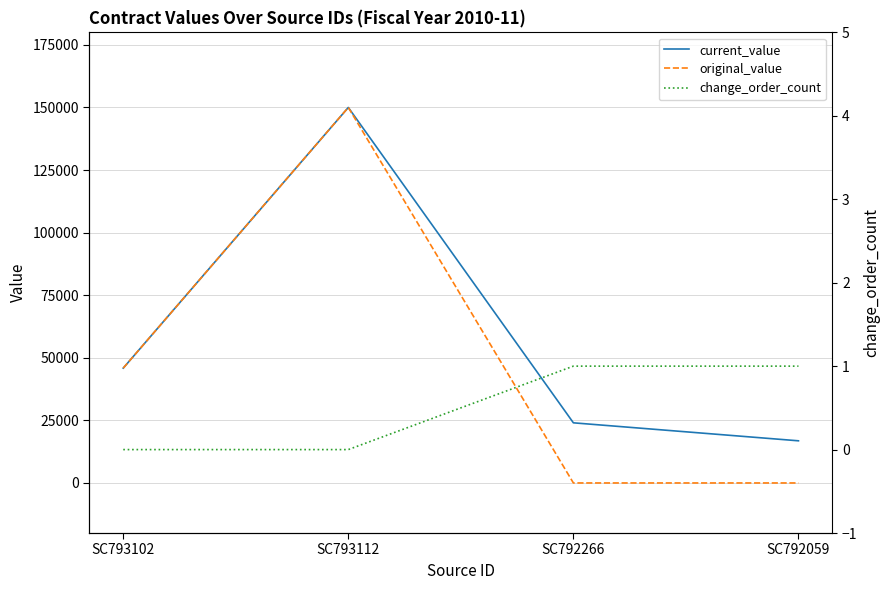

How many positive values does the change_order_count series have?

2